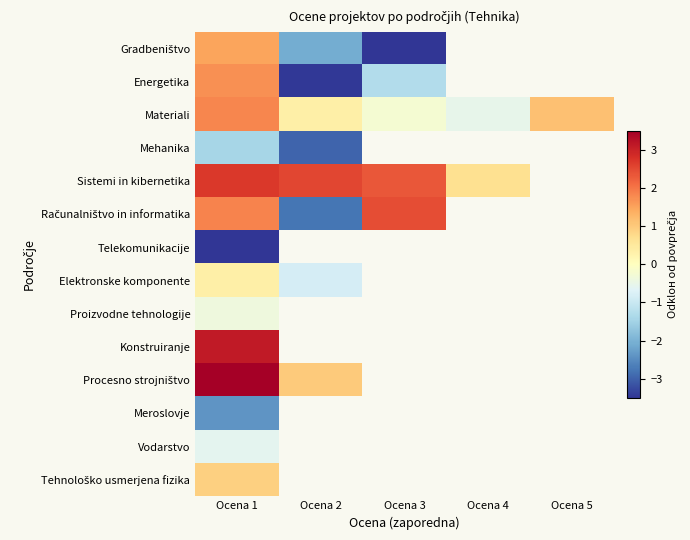

What is the smallest value displayed?

-5.7